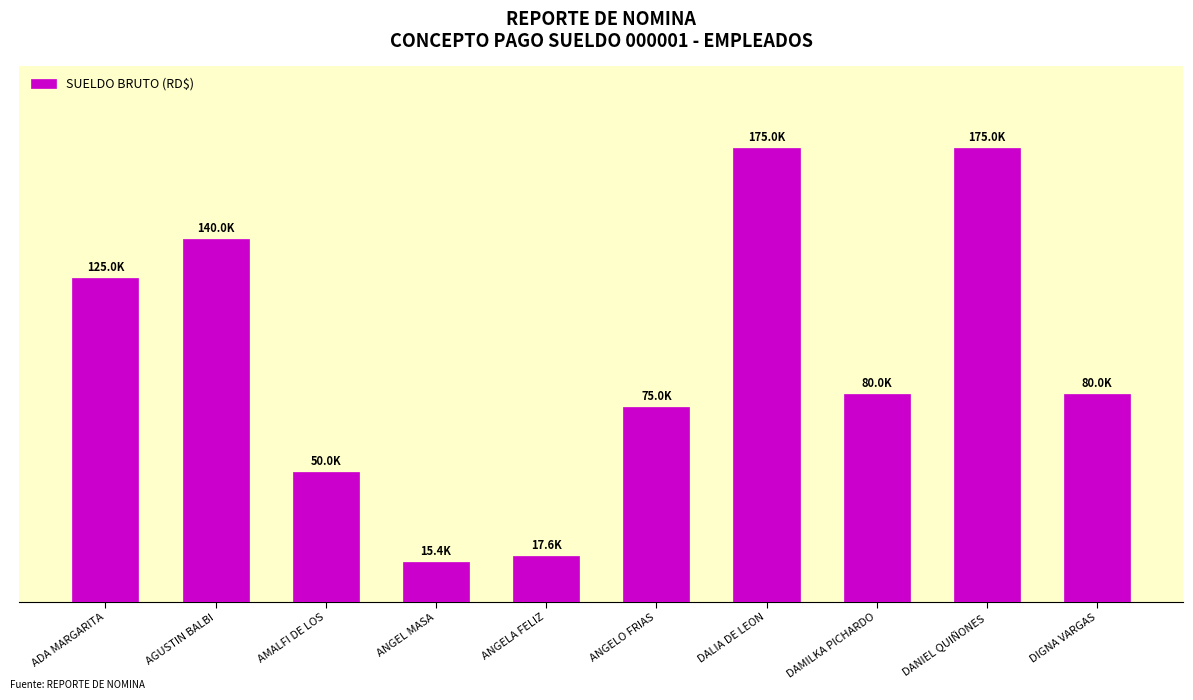

Is it true that the value at AMALFI DE LOS is 50000?

True